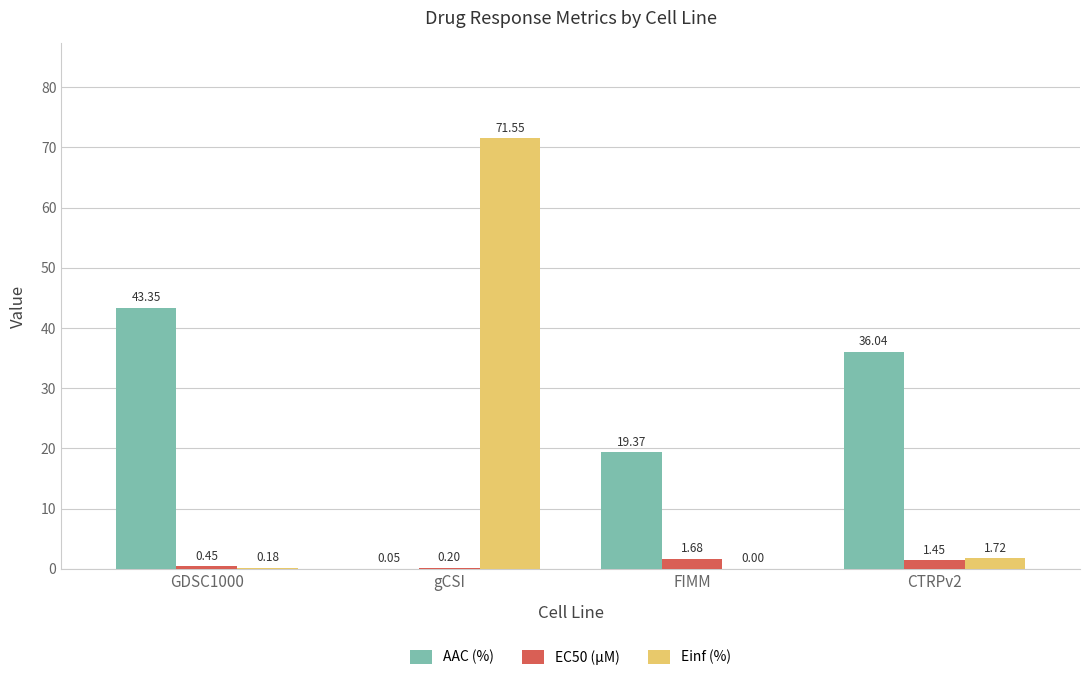

What are all the series names shown in the legend?

AAC (%), EC50 (µM), Einf (%)